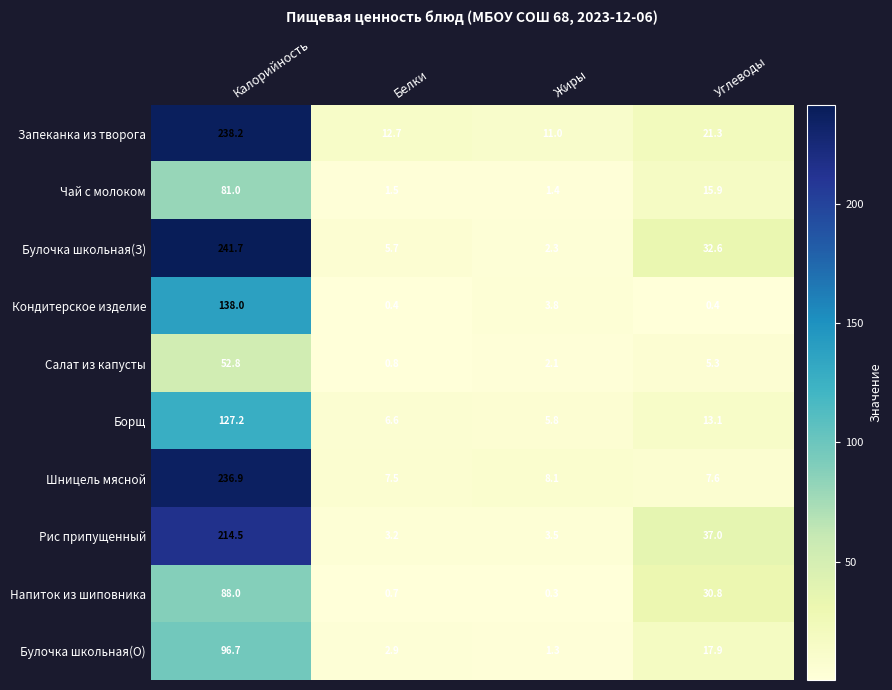

At Жиры, list the series in order from smallest to largest.

Напиток из шиповника, Булочка школьная(О), Чай с молоком, Салат из капусты, Булочка школьная(З), Рис припущенный, Кондитерское изделие, Борщ, Шницель мясной, Запеканка из творога